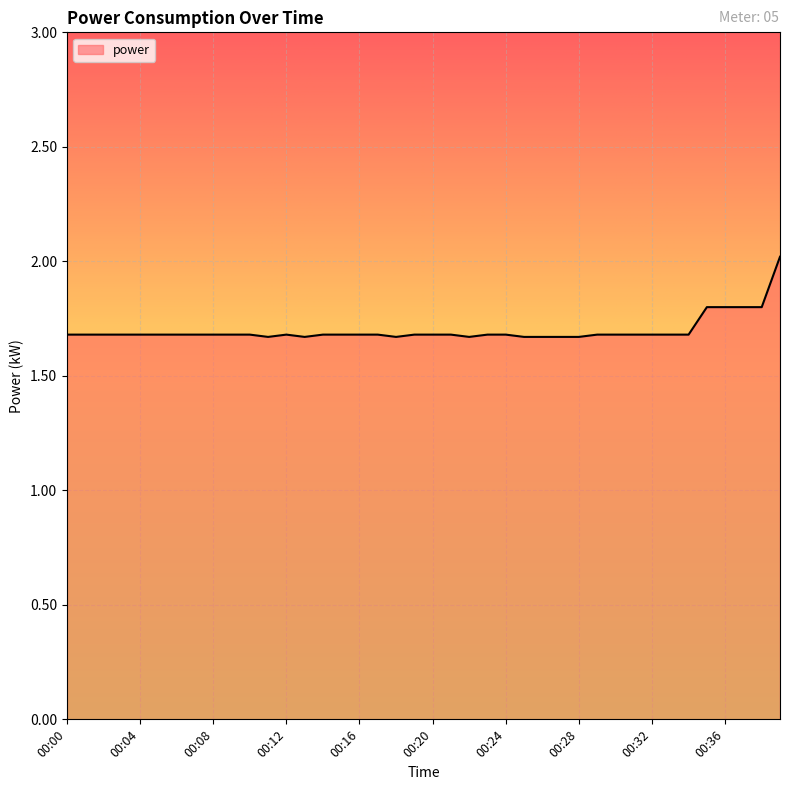

What is the greatest value displayed?

2.0